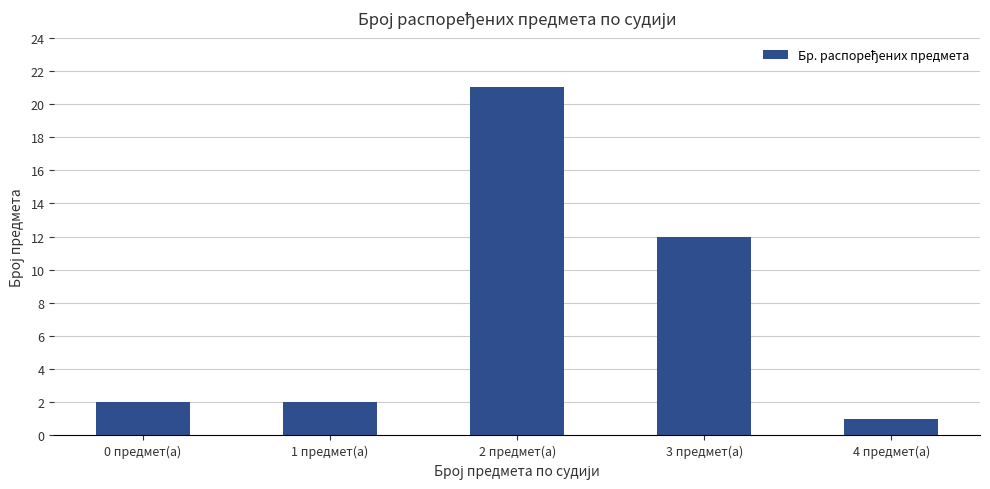

What is the label of the 5th bar from the right?

0 предмет(а)